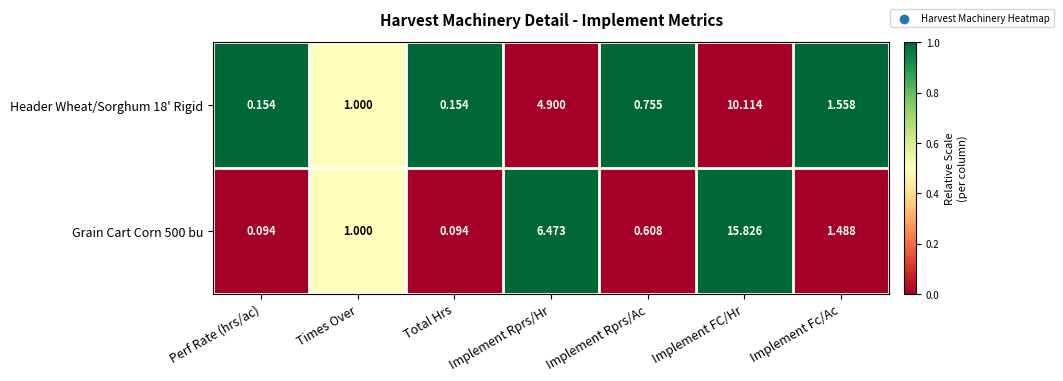

Is the value of Header Wheat/Sorghum 18' Rigid at Implement Rprs/Hr greater than the value of Grain Cart Corn 500 bu at Total Hrs?

Yes